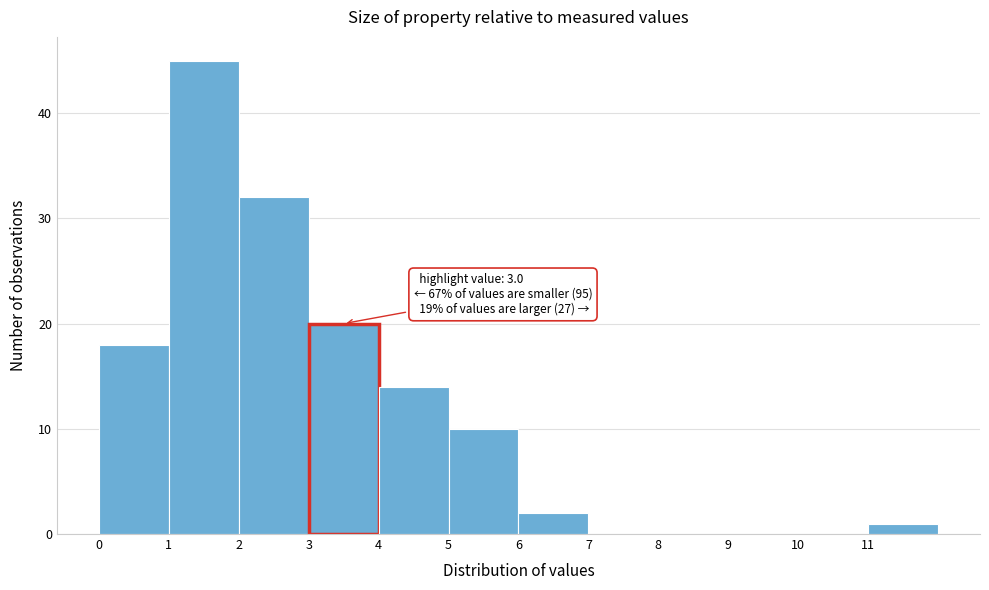

Which range on the x-axis has the tallest bar?

1 to 2